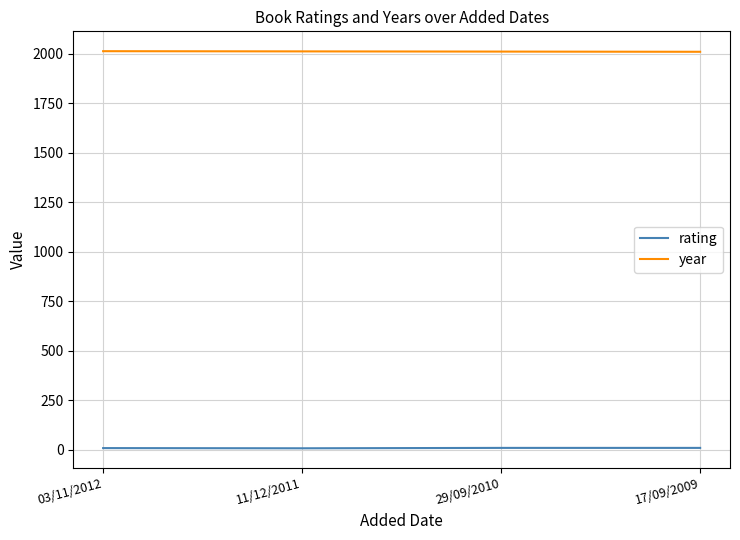

What is the average value of the rating series?

8